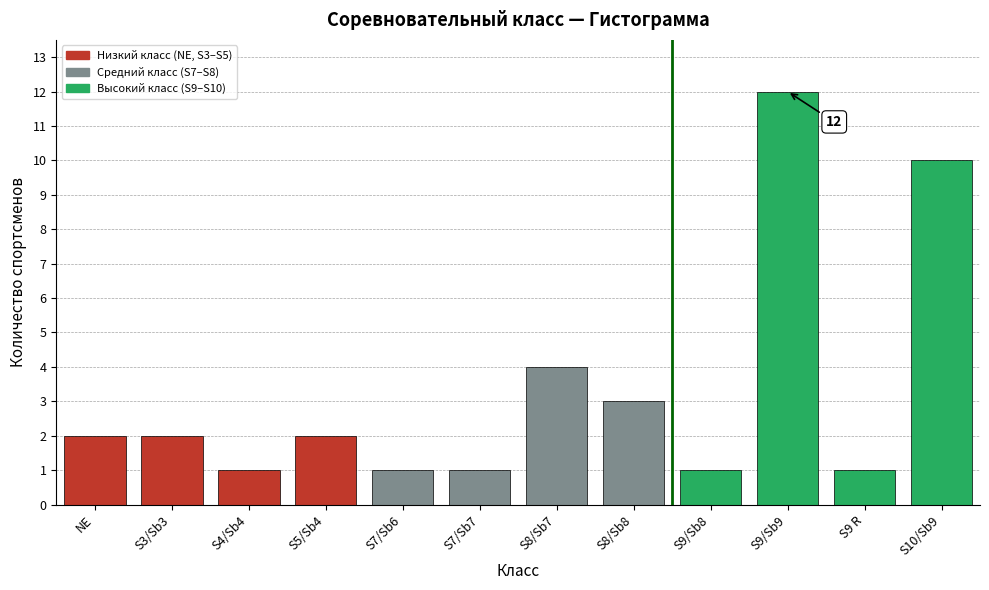

Reading right to left, what are all the values shown in this chart?

S10/Sb9=10	S9 R=1	S9/Sb9=12	S9/Sb8=1	S8/Sb8=3	S8/Sb7=4	S7/Sb7=1	S7/Sb6=1	S5/Sb4=2	S4/Sb4=1	S3/Sb3=2	NE=2